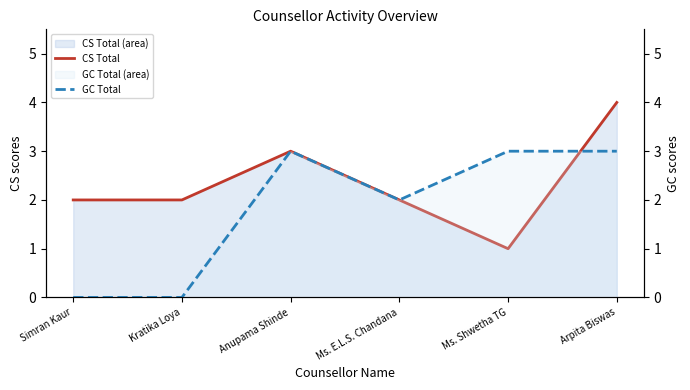

At which category does the chart reach its minimum across all series?

Simran Kaur